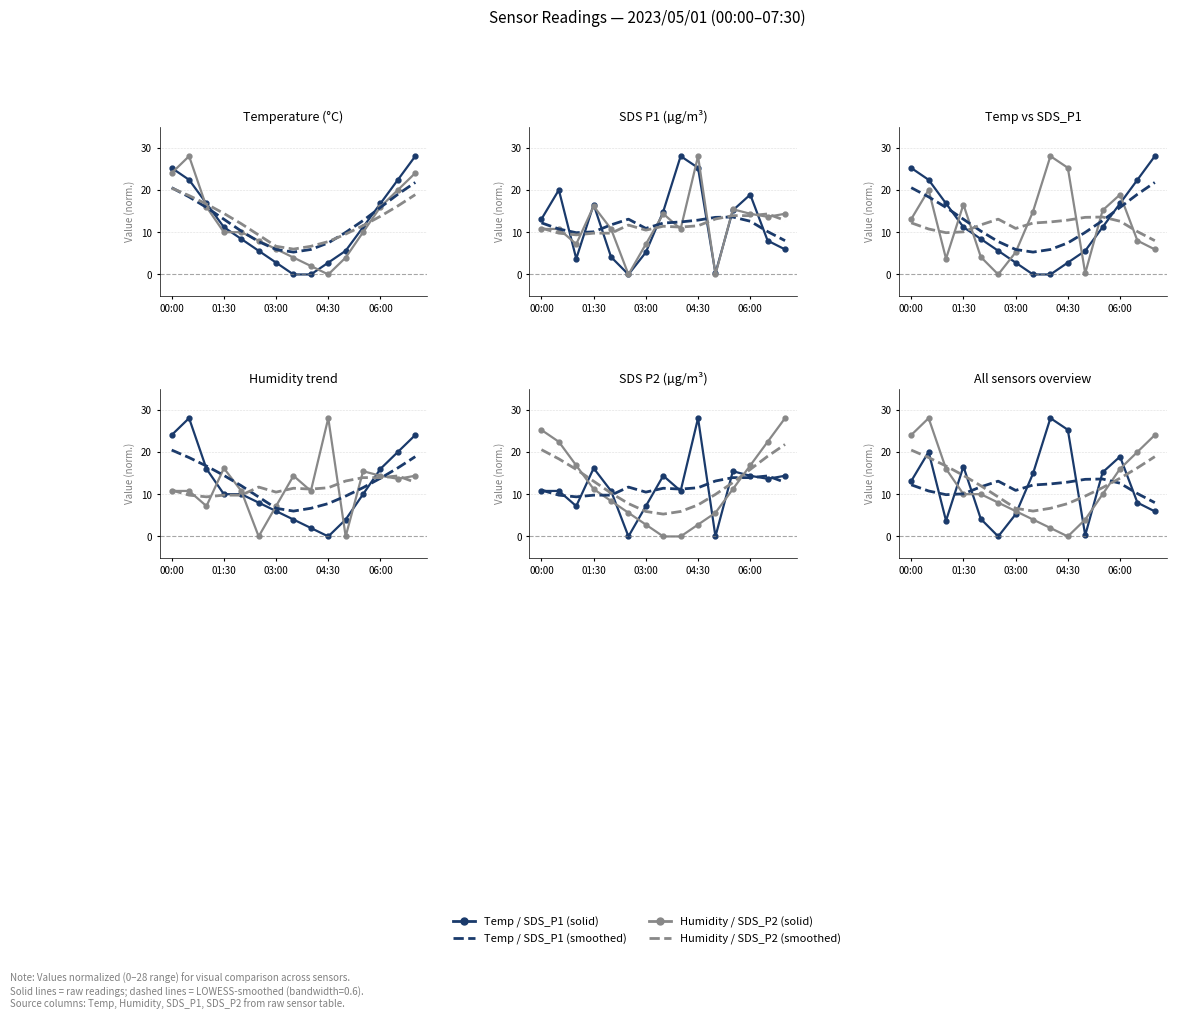

What is the spread (max minus min) of values at 00:00?

14.4